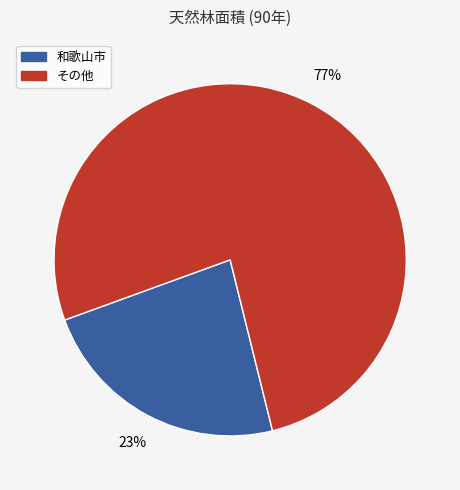

To the nearest percent, what is the average slice percentage?

50%